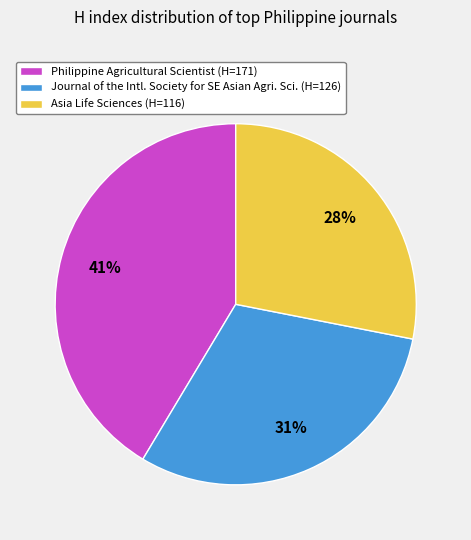

Is there a majority slice in this chart?

No